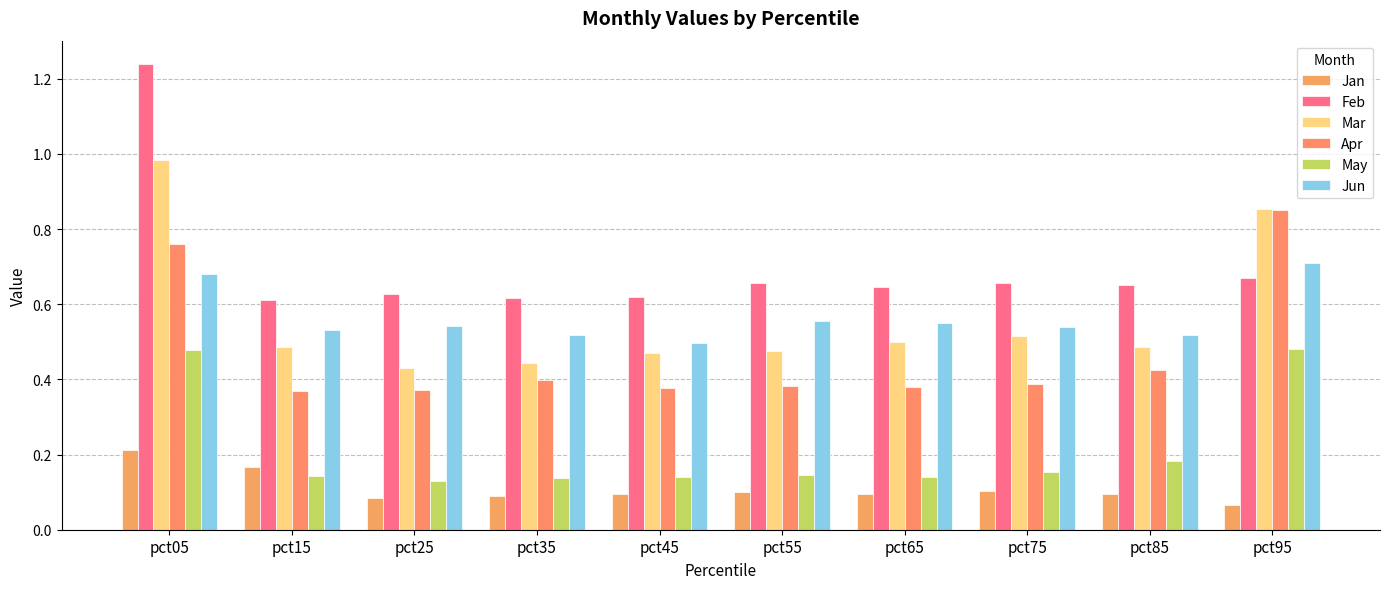

Reading right to left, what are all the values shown in this chart?

Jan: pct95=0.1	pct85=0.1	pct75=0.1	pct65=0.1	pct55=0.1	pct45=0.1	pct35=0.1	pct25=0.1	pct15=0.2	pct05=0.2
Feb: pct95=0.7	pct85=0.7	pct75=0.7	pct65=0.6	pct55=0.7	pct45=0.6	pct35=0.6	pct25=0.6	pct15=0.6	pct05=1.2
Mar: pct95=0.9	pct85=0.5	pct75=0.5	pct65=0.5	pct55=0.5	pct45=0.5	pct35=0.4	pct25=0.4	pct15=0.5	pct05=1.0
Apr: pct95=0.9	pct85=0.4	pct75=0.4	pct65=0.4	pct55=0.4	pct45=0.4	pct35=0.4	pct25=0.4	pct15=0.4	pct05=0.8
May: pct95=0.5	pct85=0.2	pct75=0.2	pct65=0.1	pct55=0.1	pct45=0.1	pct35=0.1	pct25=0.1	pct15=0.1	pct05=0.5
Jun: pct95=0.7	pct85=0.5	pct75=0.5	pct65=0.5	pct55=0.6	pct45=0.5	pct35=0.5	pct25=0.5	pct15=0.5	pct05=0.7